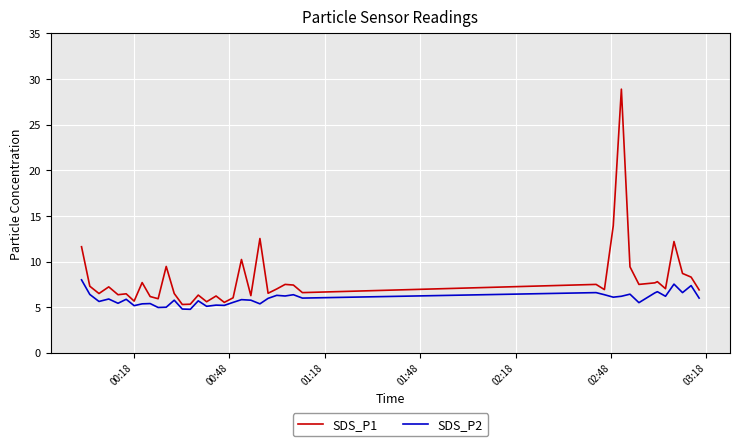

List the series in order of their peak value, highest first.

SDS_P1, SDS_P2